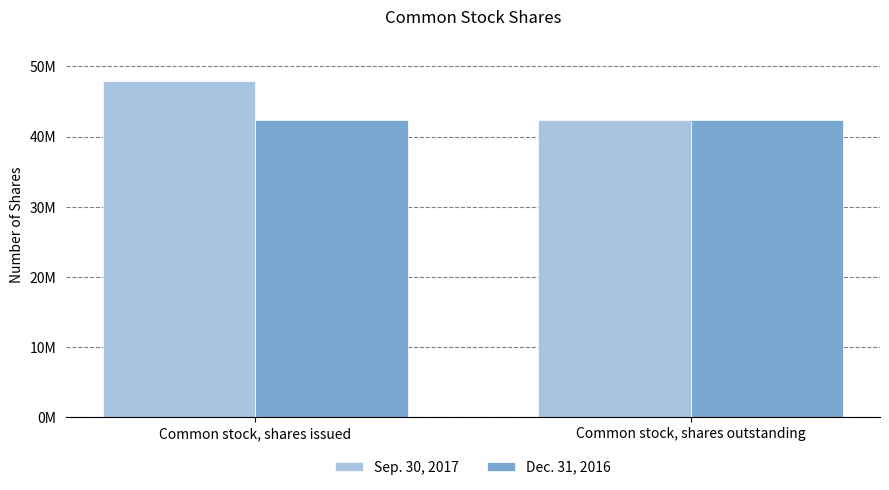

Reading right to left, list all the values displayed in this chart.

Sep. 30, 2017: 42377522	47859381
Dec. 31, 2016: 42377522	42377522